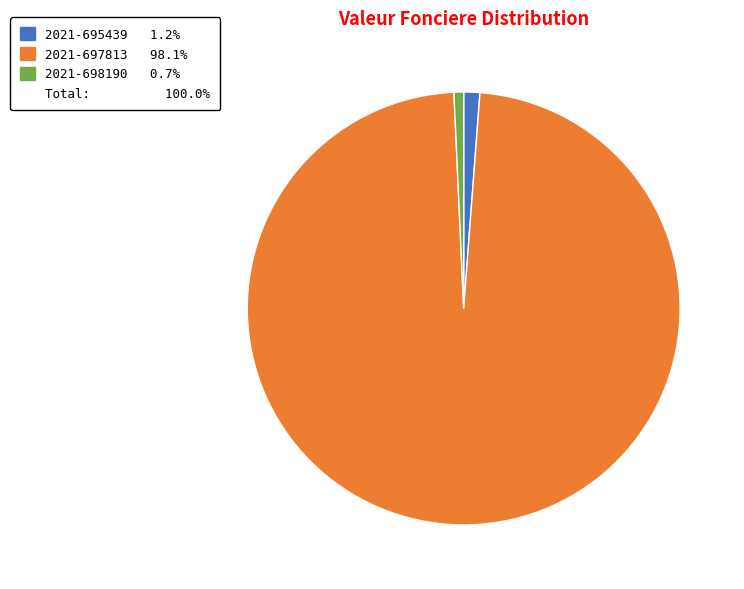

Is there a majority slice in this chart?

Yes